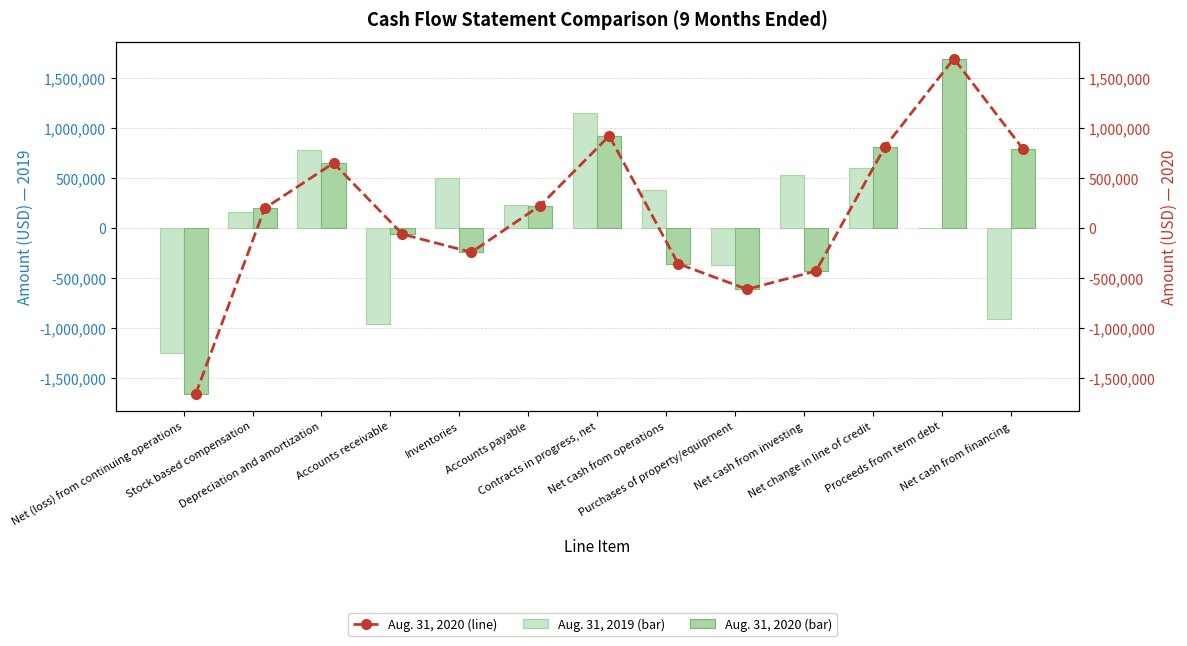

Rank the categories by Aug. 31, 2020 value from lowest to highest.

Net (loss) from continuing operations, Purchases of property/equipment, Net cash from investing, Net cash from operations, Inventories, Accounts receivable, Stock based compensation, Accounts payable, Depreciation and amortization, Net cash from financing, Net change in line of credit, Contracts in progress, net, Proceeds from term debt